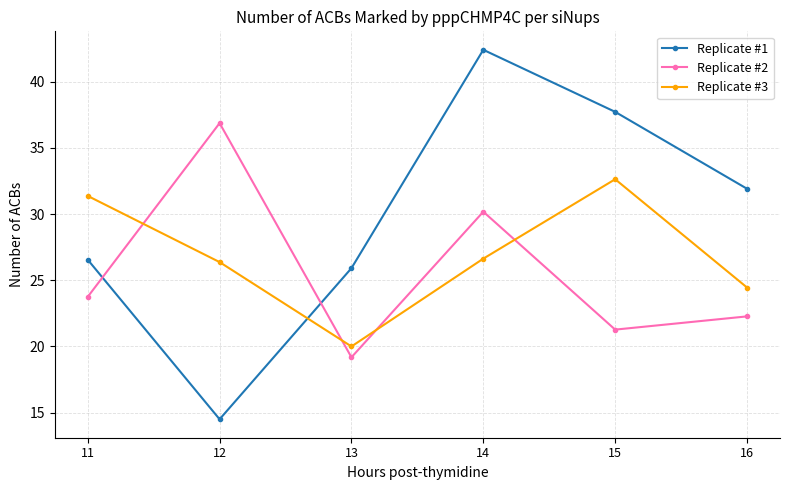

True or false: Replicate #1 and Replicate #2 intersect in this chart.

True